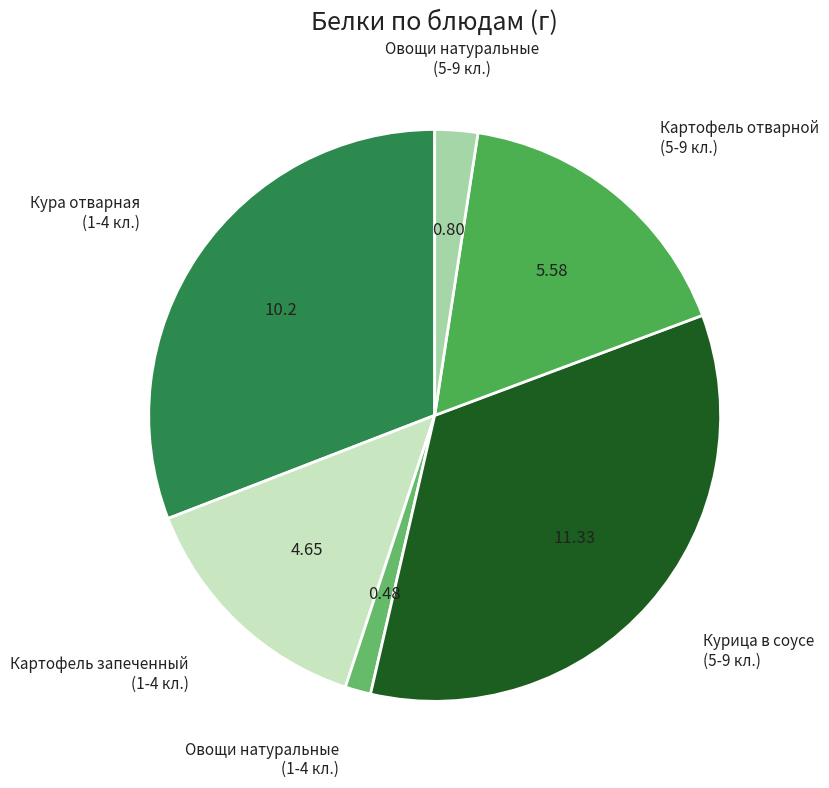

Is the sum of Картофель отварной (5-9 кл.) and Курица в соусе (5-9 кл.) greater than half?

Yes